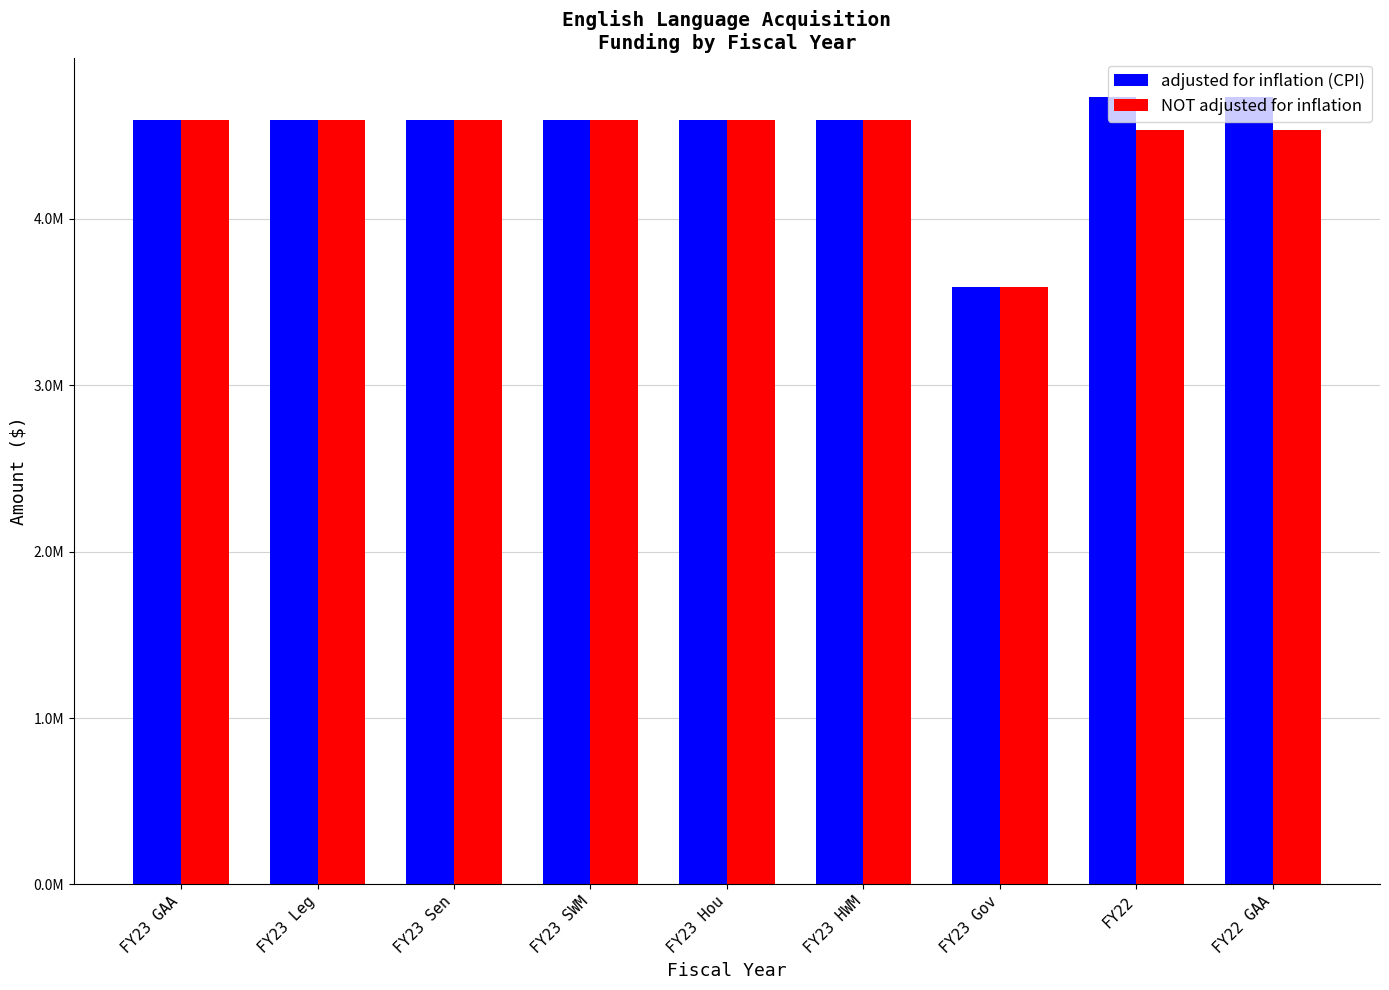

Does the chart contain any negative values?

No